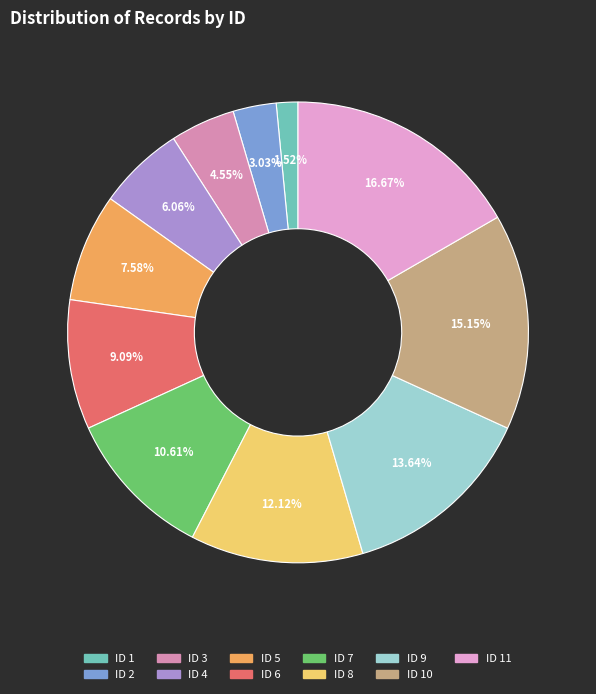

Is there any slice that represents more than half of the pie?

No